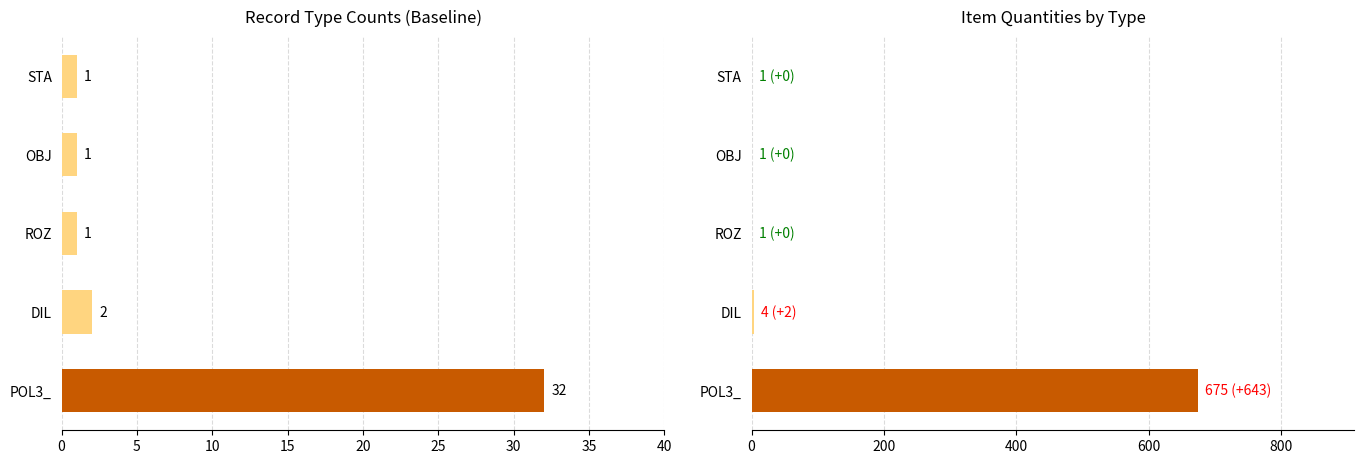

Which series has the largest range (max minus min)?

Množství